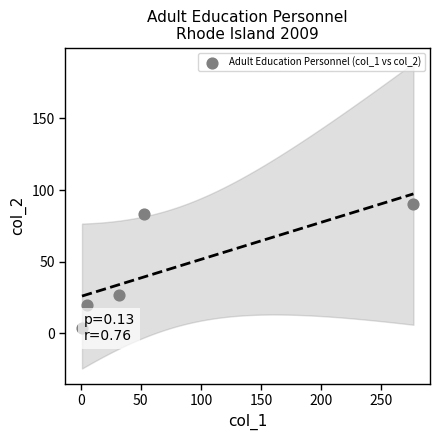

What Y value in the scatter plot is closest to 47?

27